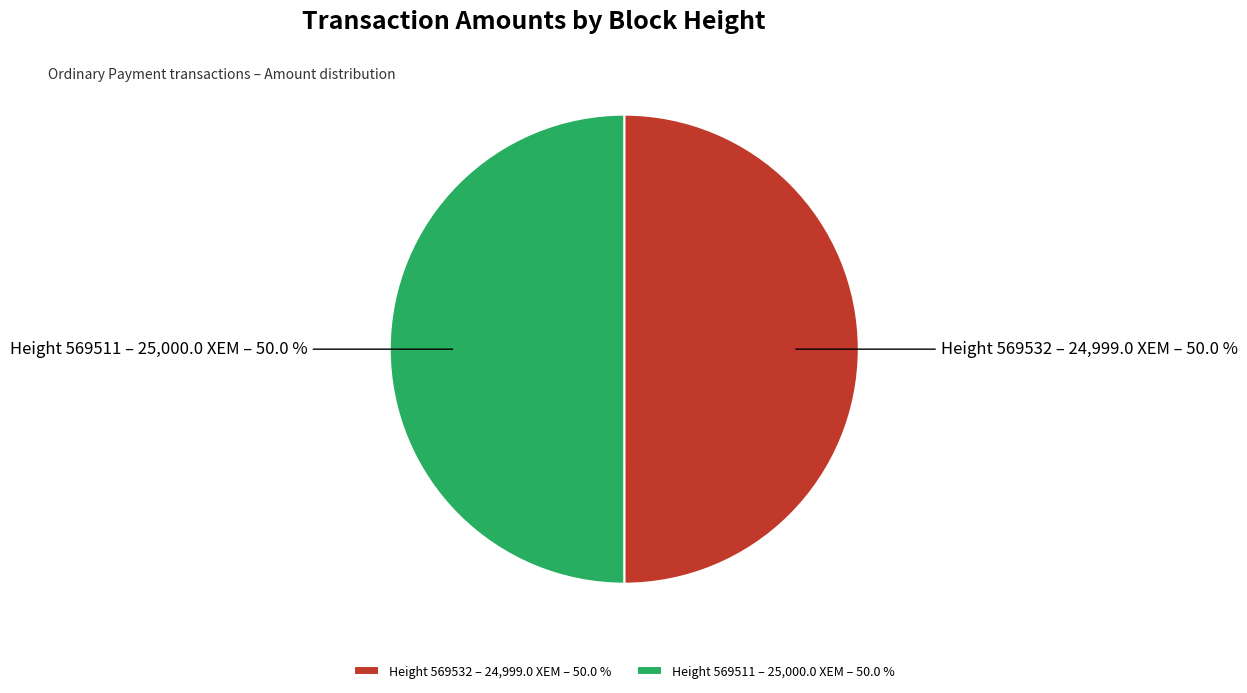

Combined, what portion of the pie is Height 569511 – 25,000.0 XEM – 50.0 % and Height 569532 – 24,999.0 XEM – 50.0 %?

100.0%